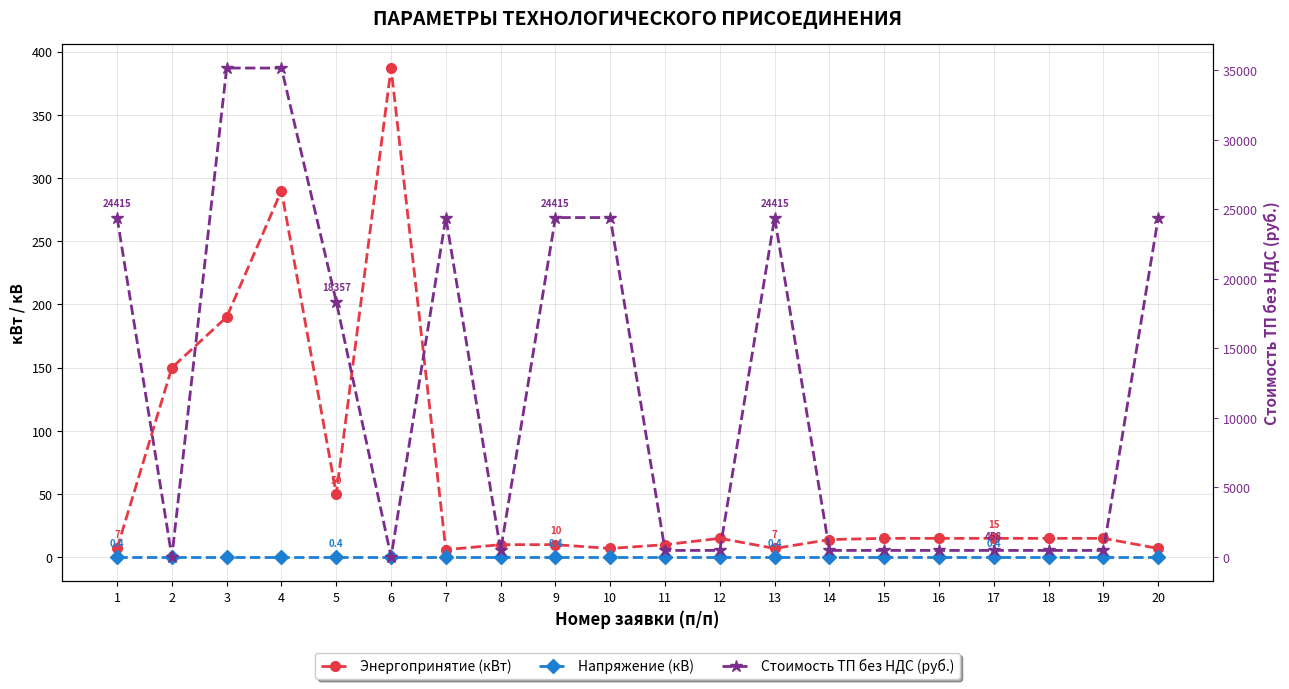

Between 9 and 17, which series saw the biggest shift?

Стоимость ТП без НДС (руб.)